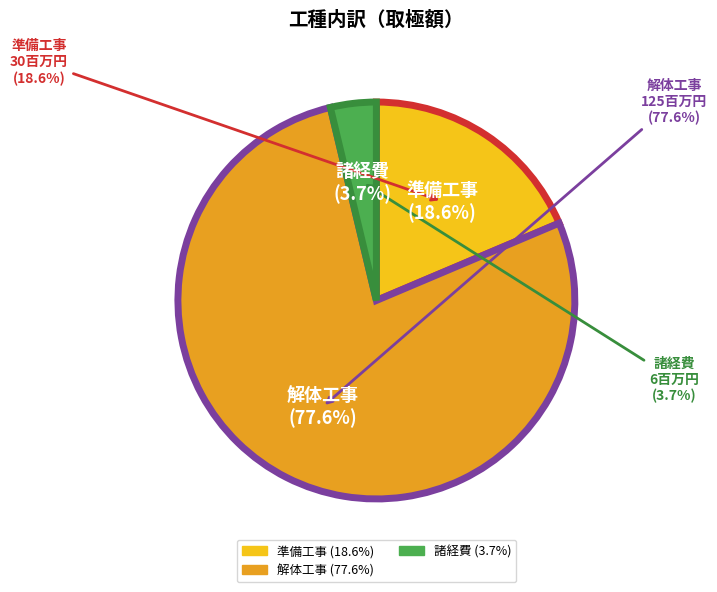

What percentage do 諸経費 and 解体工事 together represent?

81.4%